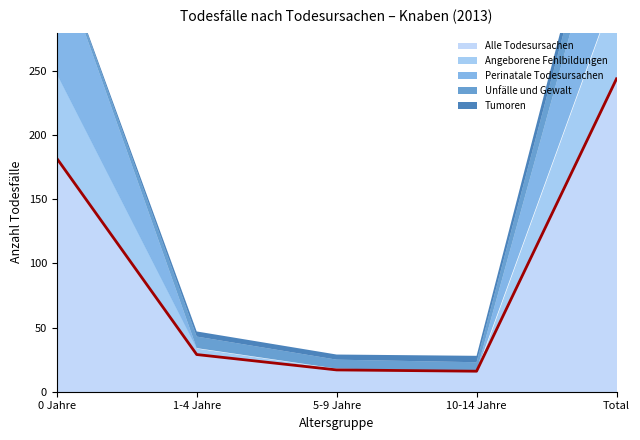

What is the lowest value of the Tumoren series?

1